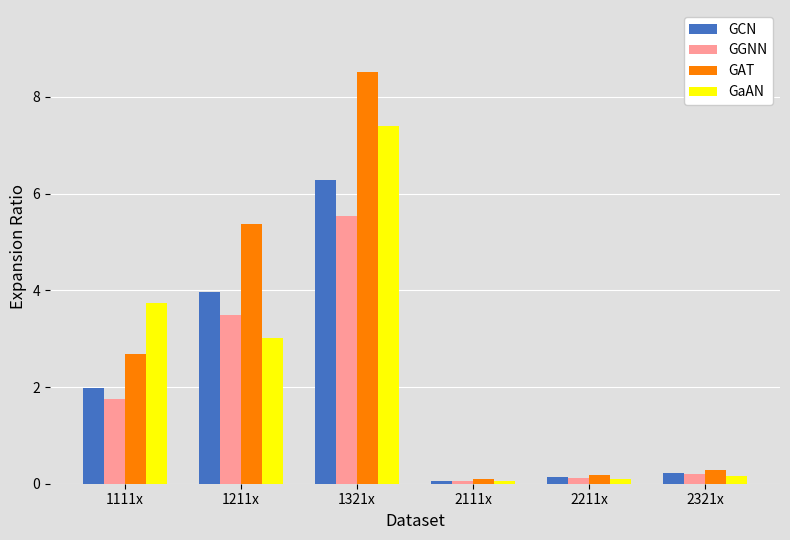

True or false: GAT has a value of 0.1 at 2111x.

True